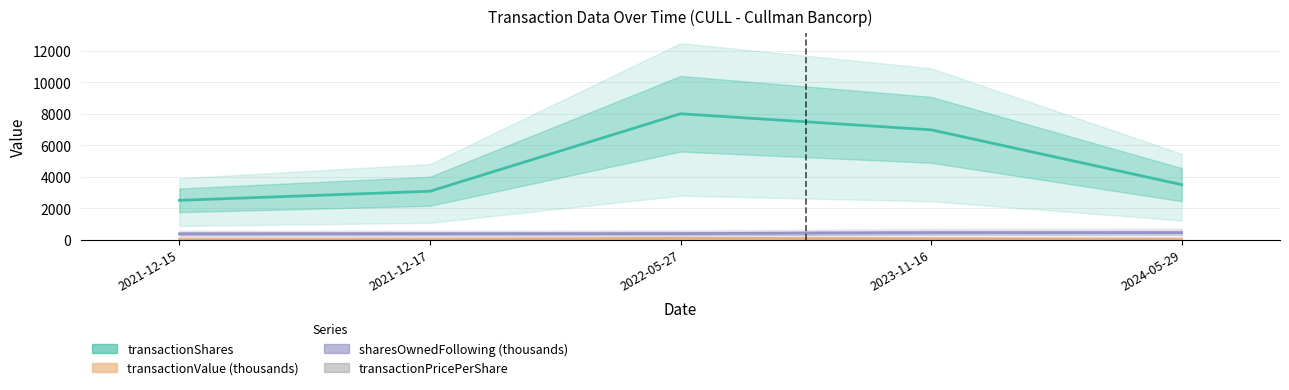

What is the smallest value displayed?

10.3